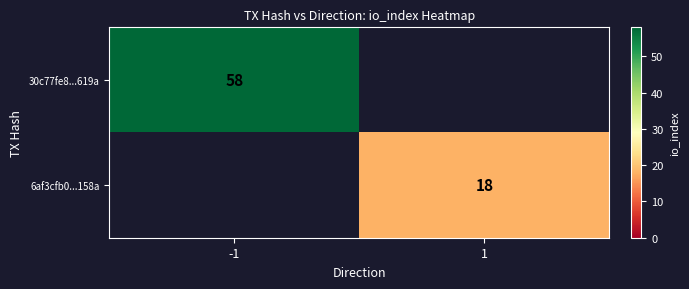

The value of 6af3cfb0...158a at 1 is 18. True or false?

True